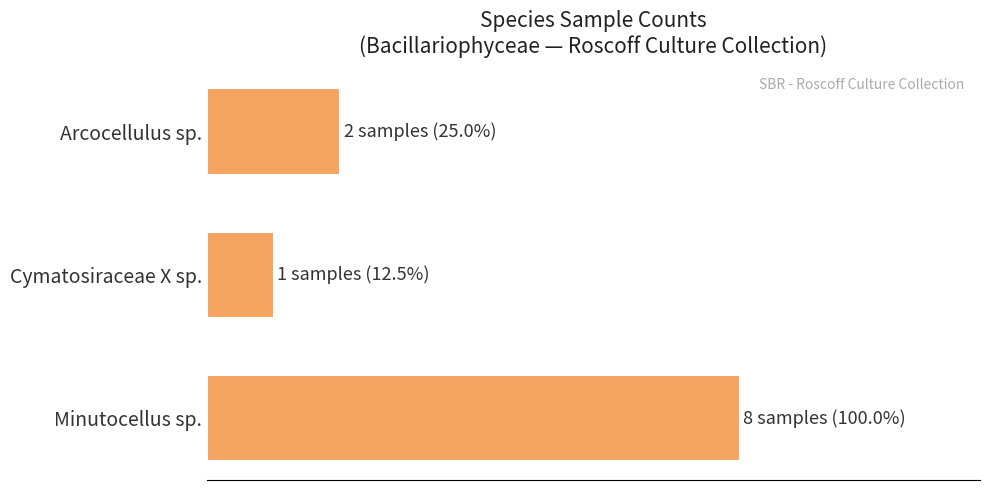

What is the difference between the maximum and minimum values?

7